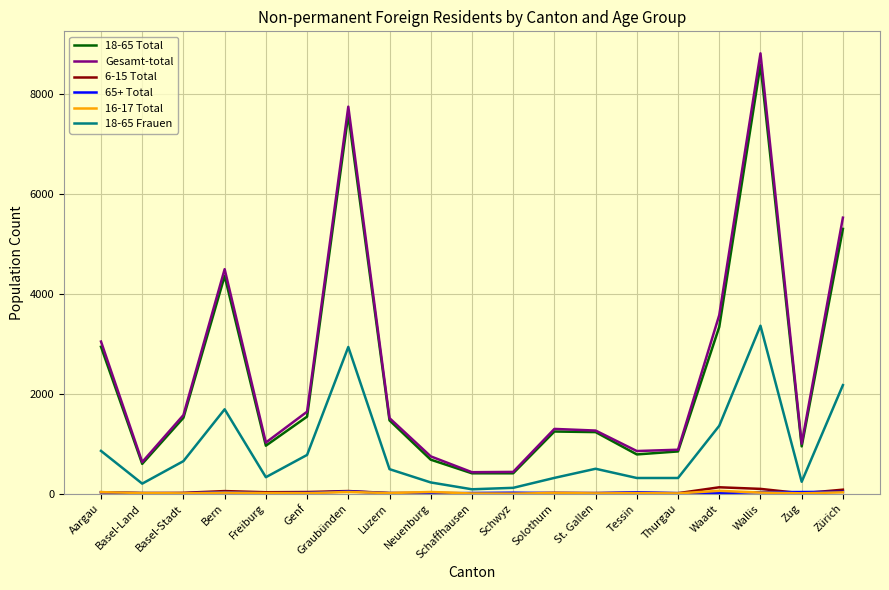

At which category is the sum across all series the highest?

Wallis